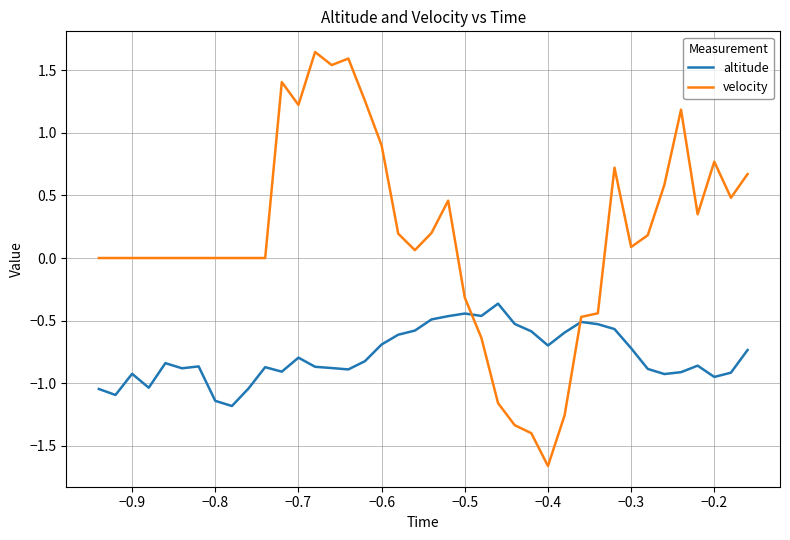

Which series has the largest total across all categories?

velocity